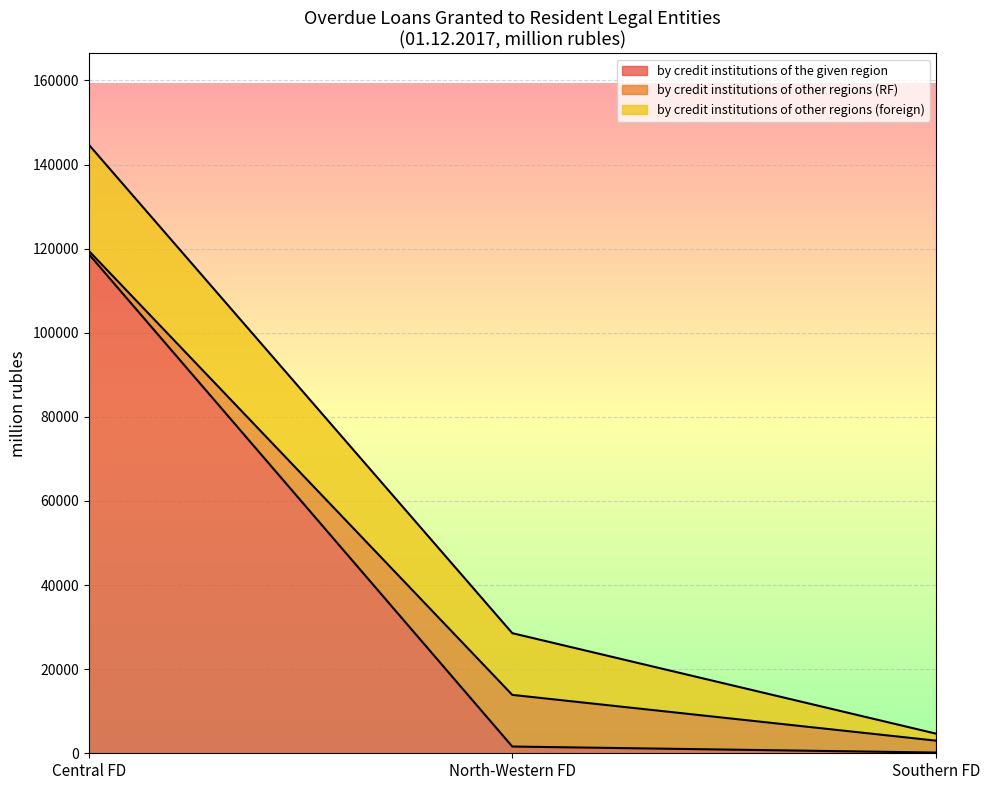

At which label does by credit institutions of the given region reach its peak?

Central FD